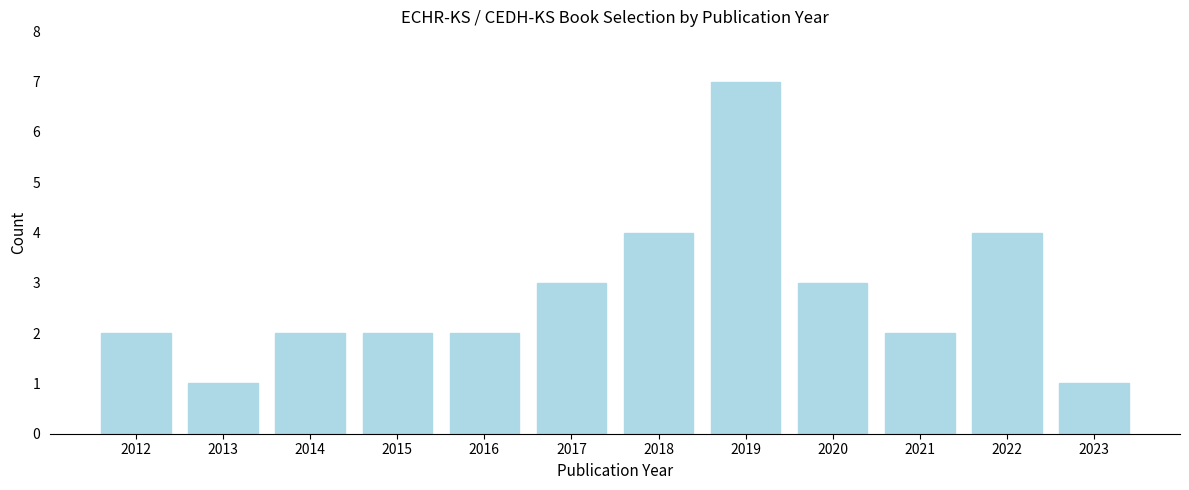

Reading left to right, list all the values displayed in this chart.

2012=2	2013=1	2014=2	2015=2	2016=2	2017=3	2018=4	2019=7	2020=3	2021=2	2022=4	2023=1